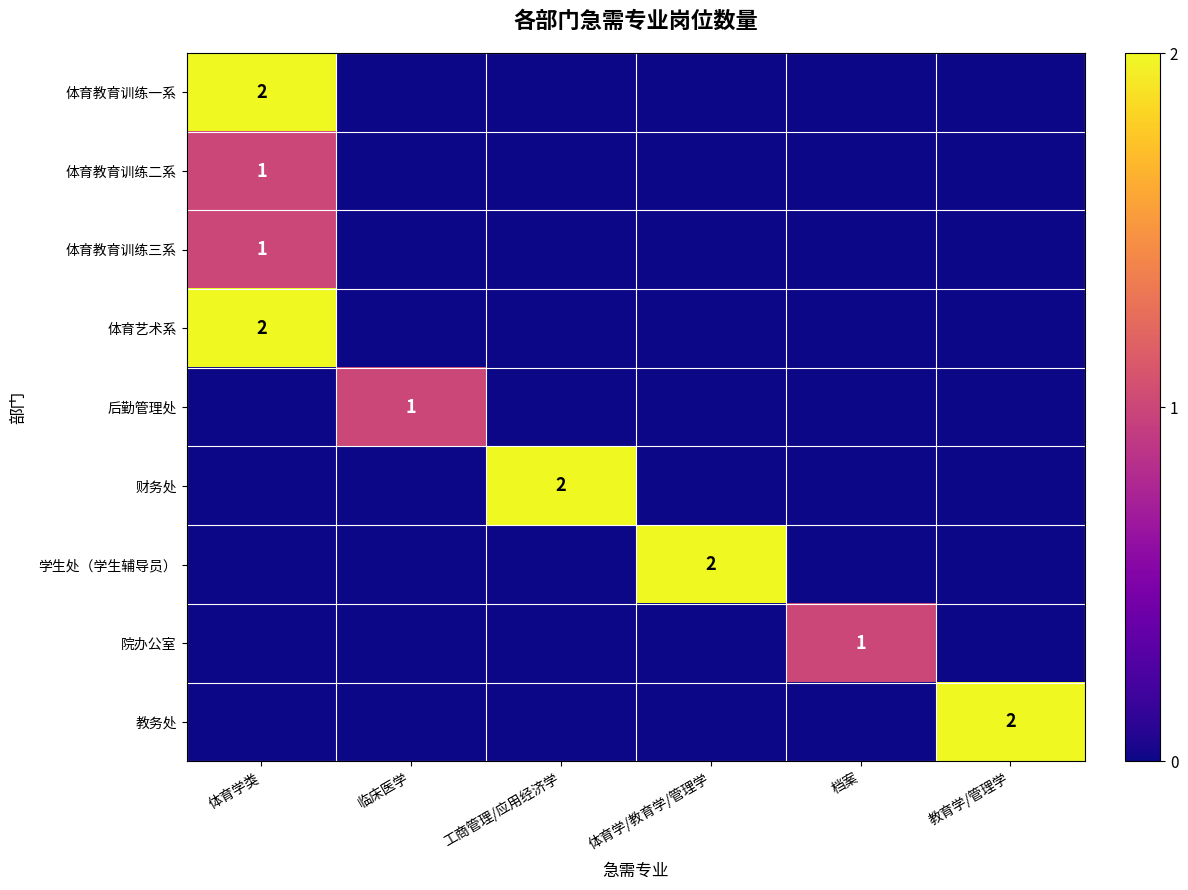

What is the spread (max minus min) of values at 临床医学?

1